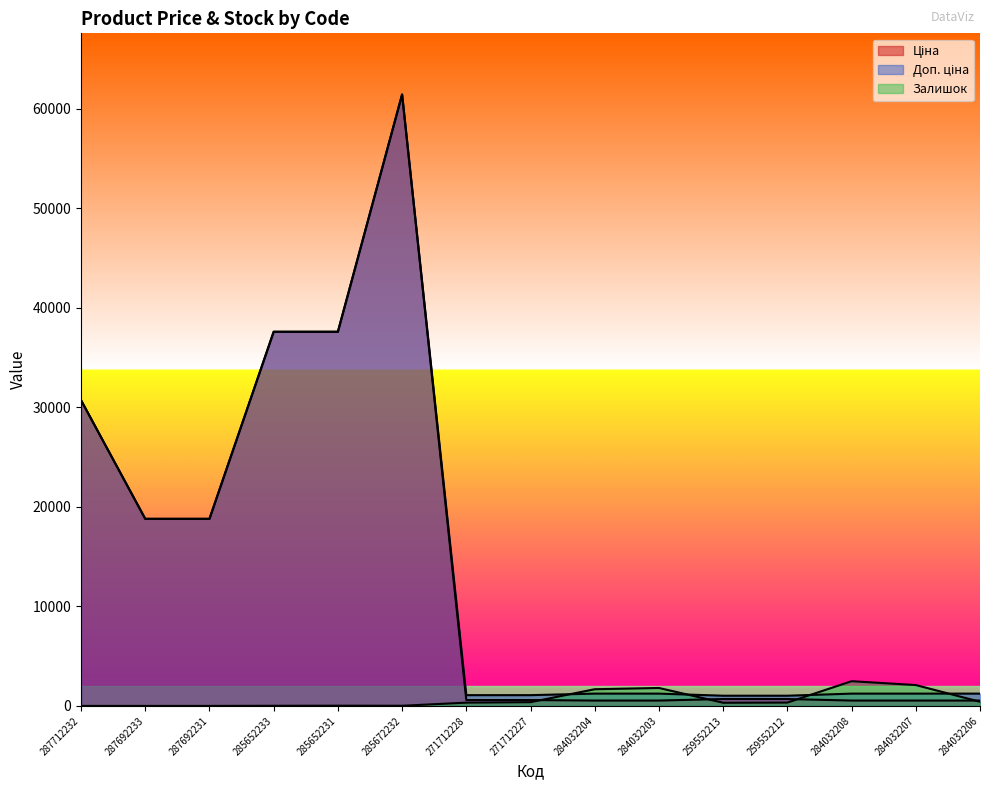

The Доп. ціна series shows 1235.4 at 284032206. True or false?

True